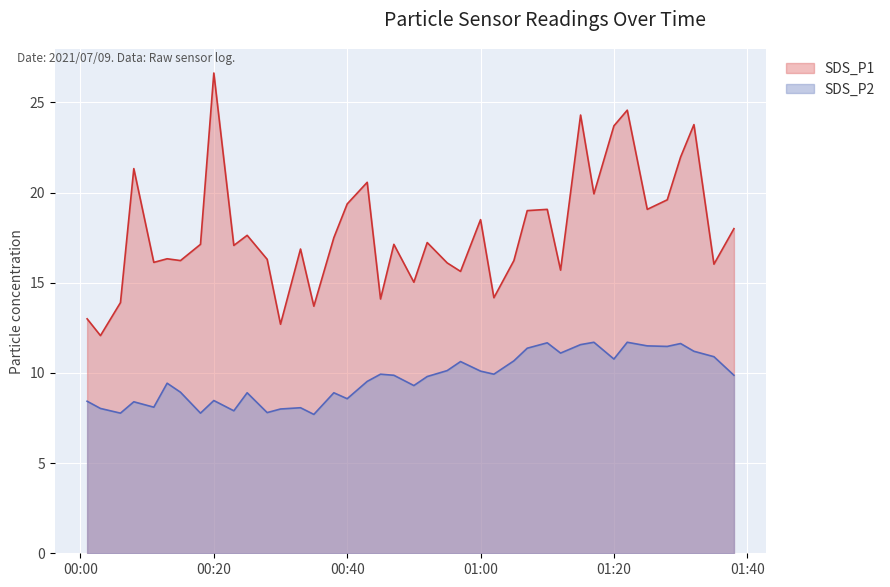

Which series has the widest spread of values?

SDS_P1